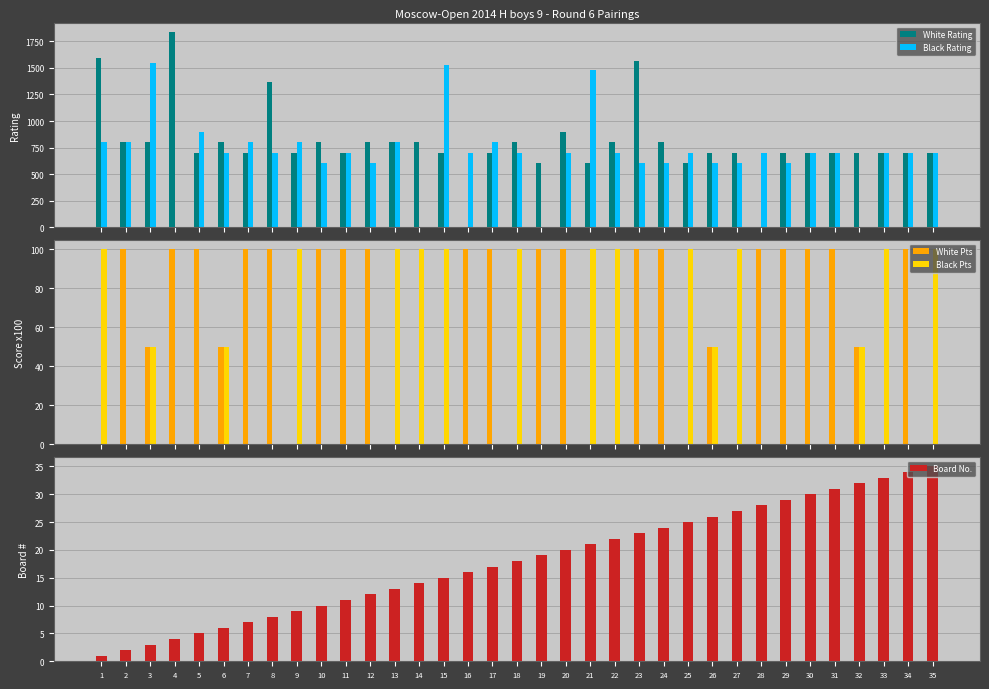

Reading right to left, what are all the values shown in this chart?

White Rating: 700	700	700	700	700	700	700	0	700	700	600	800	1565	800	600	900	600	800	700	0	700	800	800	800	700	800	700	1367	700	800	700	1836	800	800	1597
Black Rating: 700	700	700	0	700	700	600	700	600	600	700	600	600	700	1485	700	0	700	800	700	1530	0	800	600	700	600	800	700	800	700	900	0	1543	800	800
White Pts: 0	100	0	50	100	100	100	100	0	50	0	100	100	0	0	100	100	0	100	100	0	0	0	100	100	100	0	100	100	50	100	100	50	100	0
Black Pts: 100	0	100	50	0	0	0	0	100	50	100	0	0	100	100	0	0	100	0	0	100	100	100	0	0	0	100	0	0	50	0	0	50	0	100
Board No.: 35	34	33	32	31	30	29	28	27	26	25	24	23	22	21	20	19	18	17	16	15	14	13	12	11	10	9	8	7	6	5	4	3	2	1